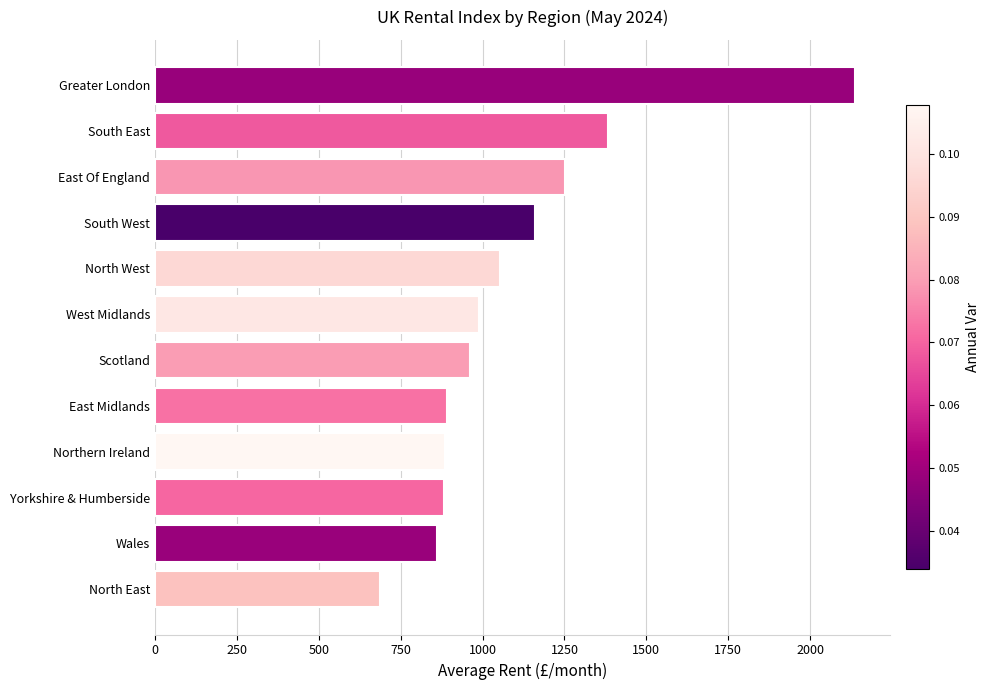

Which has a higher value, North East or Greater London?

Greater London